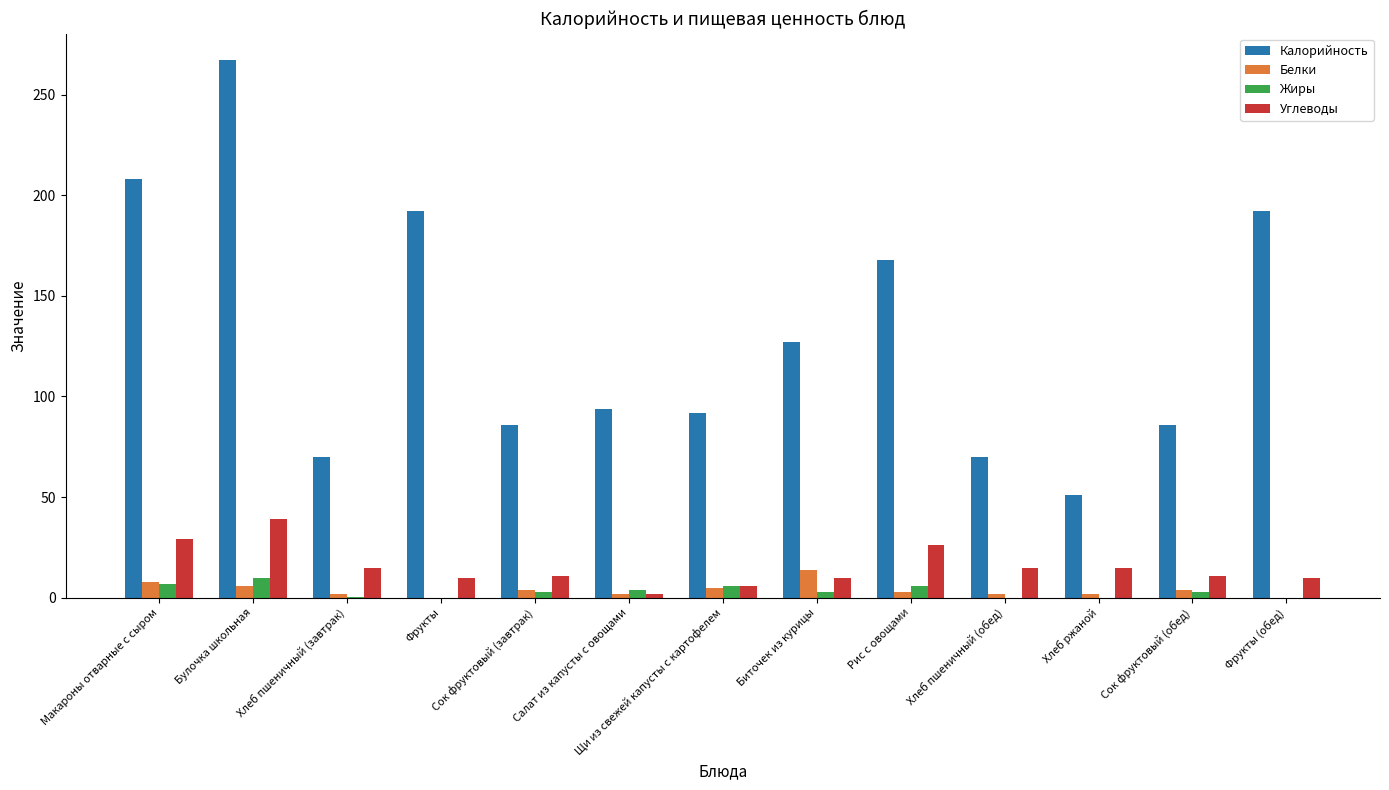

What is the sum of the Белки values at Хлеб пшеничный (обед) and Макароны отварные с сыром?

10.0